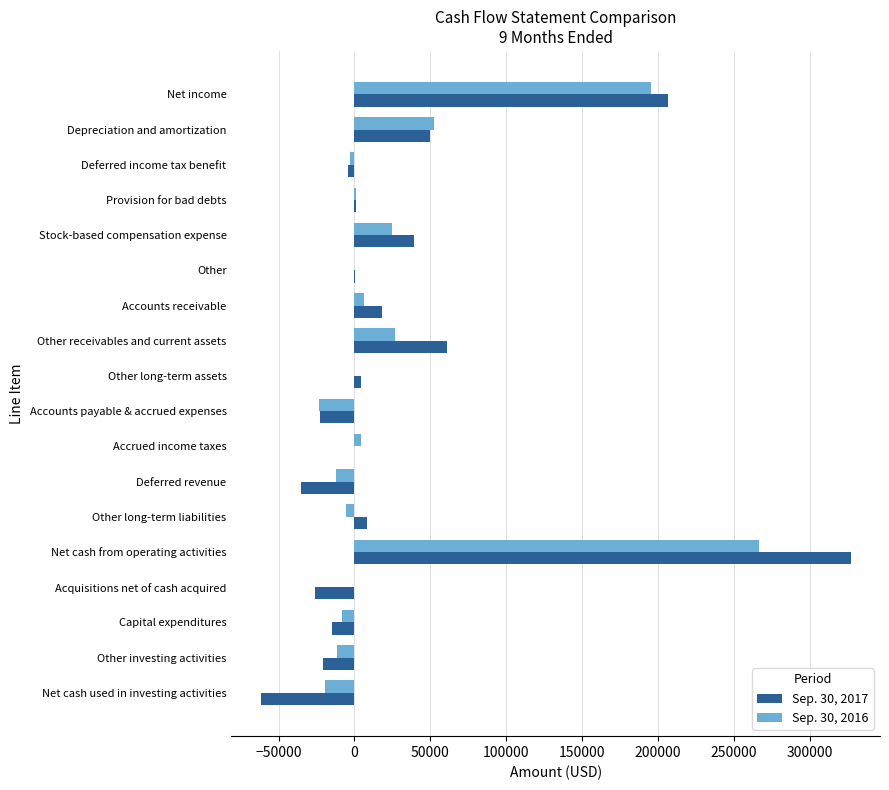

Is the value of Sep. 30, 2017 at Stock-based compensation expense greater than the value of Sep. 30, 2016 at Deferred income tax benefit?

Yes